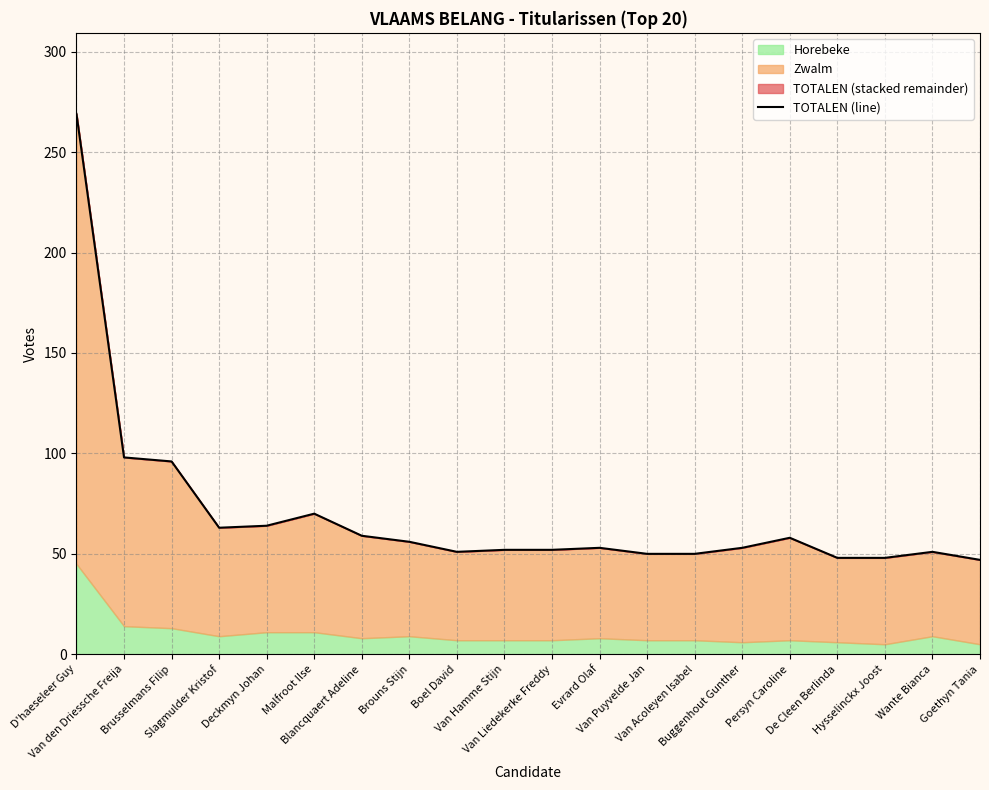

Approximately how many times larger is the value at Malfroot Ilse compared to D'haeseleer Guy?

0.3